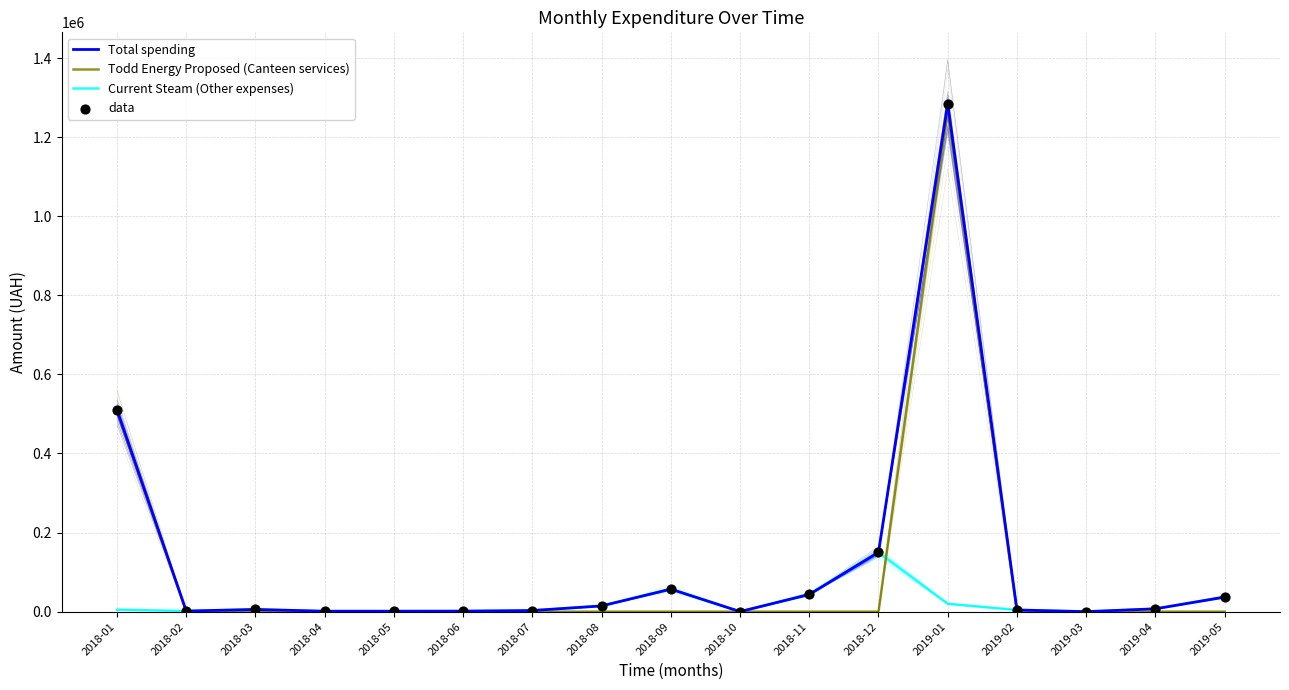

At which category is the sum across all series the highest?

2019-01